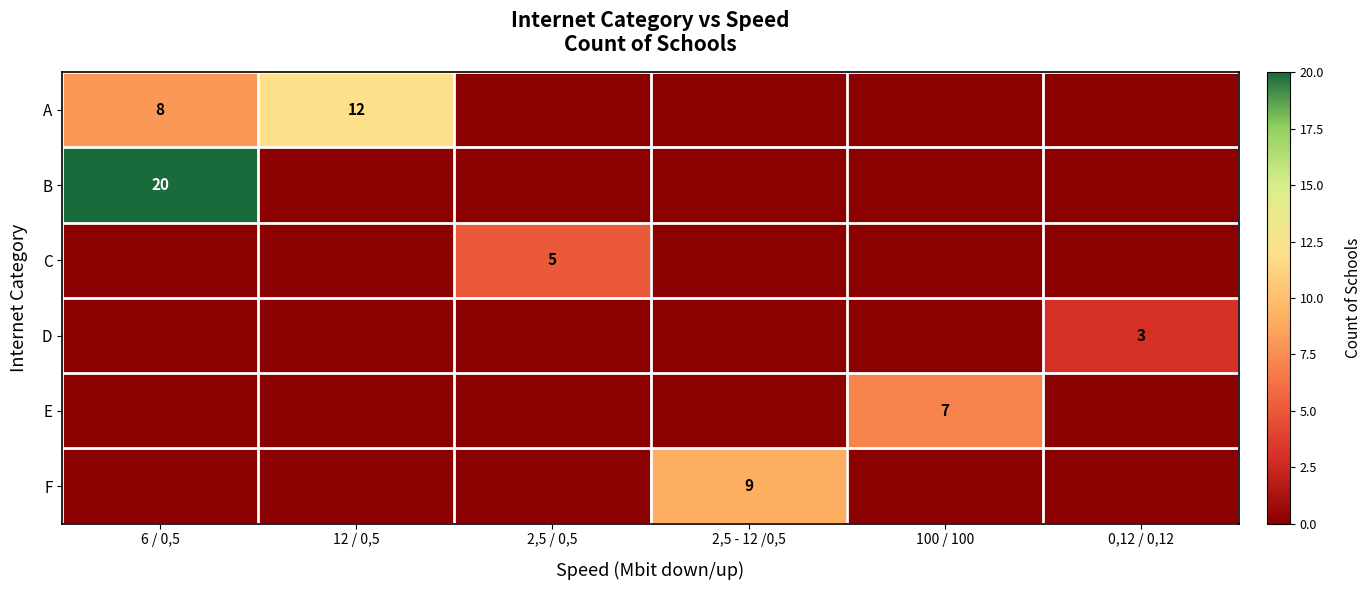

The B series shows 0 at 12 / 0,5. True or false?

True